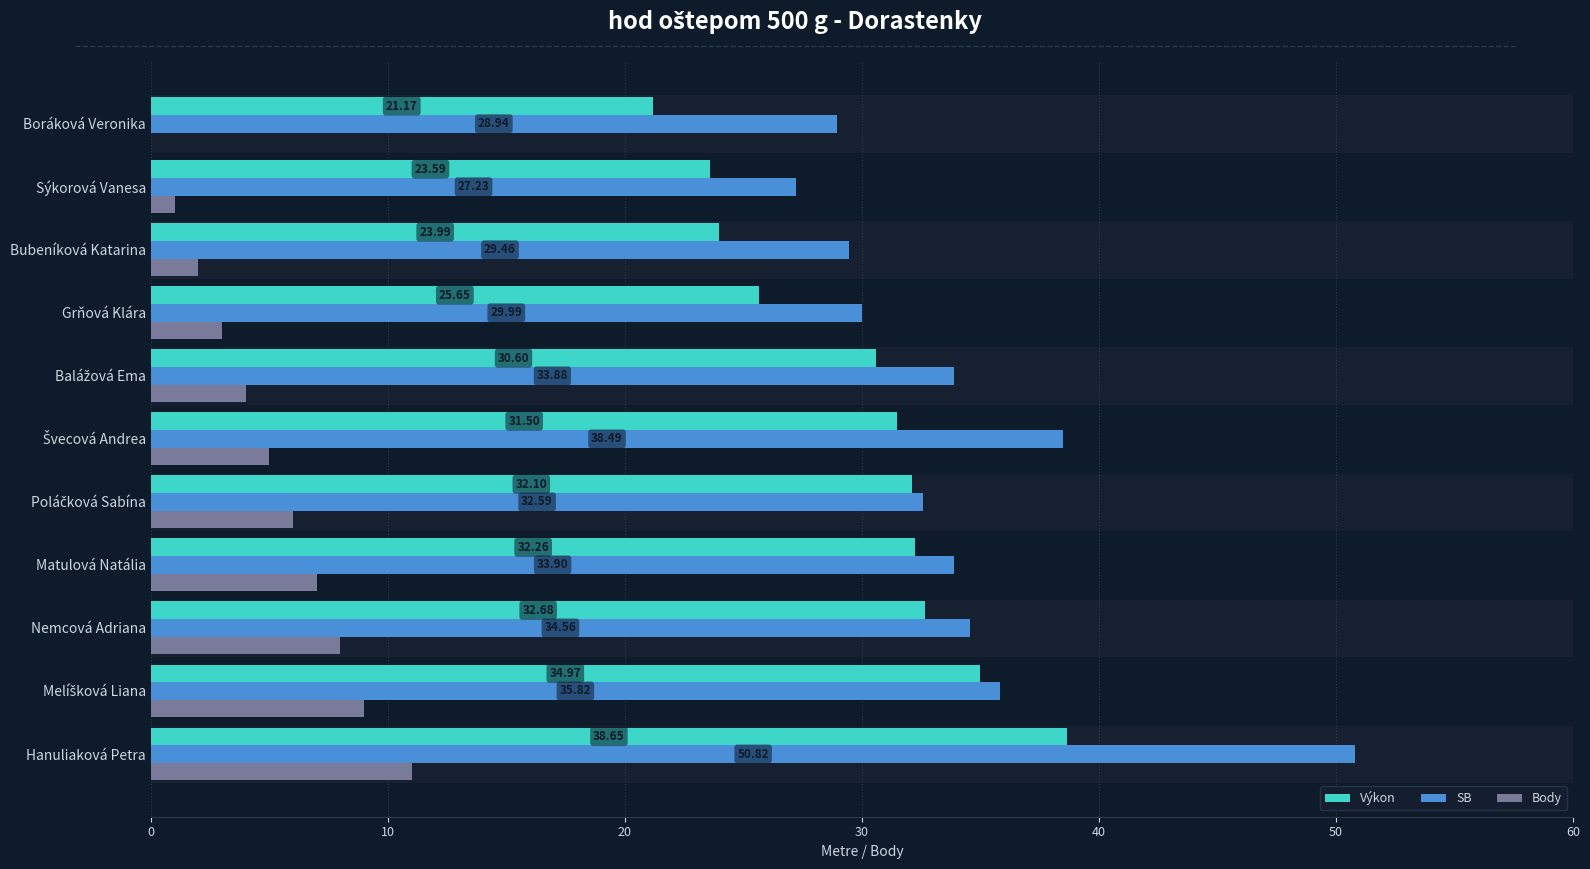

Which series has the widest spread of values?

SB